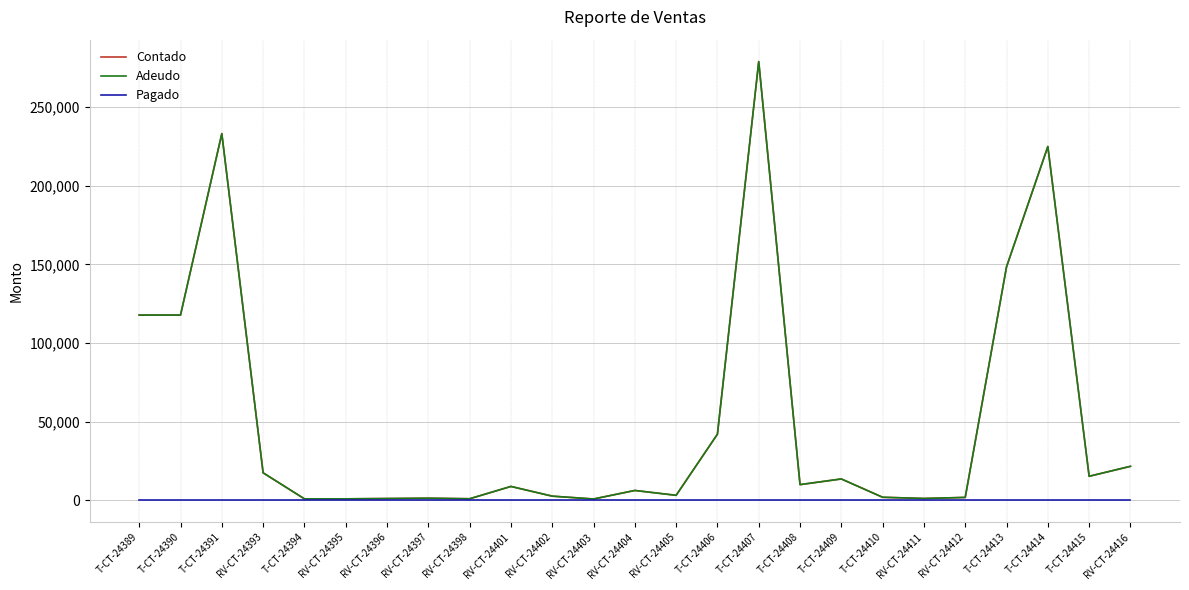

Does the chart display data point markers on the line(s)?

No